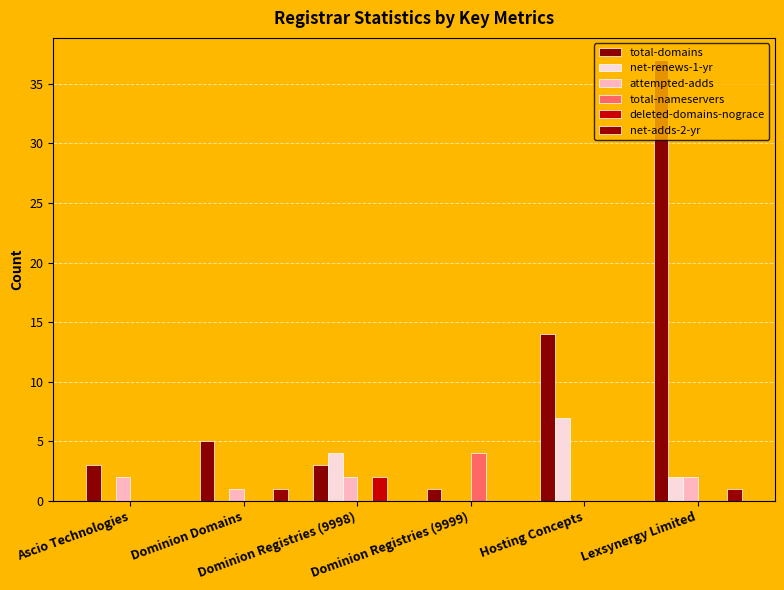

What is the label of the 3rd bar from the left?

Dominion Registries (9998)